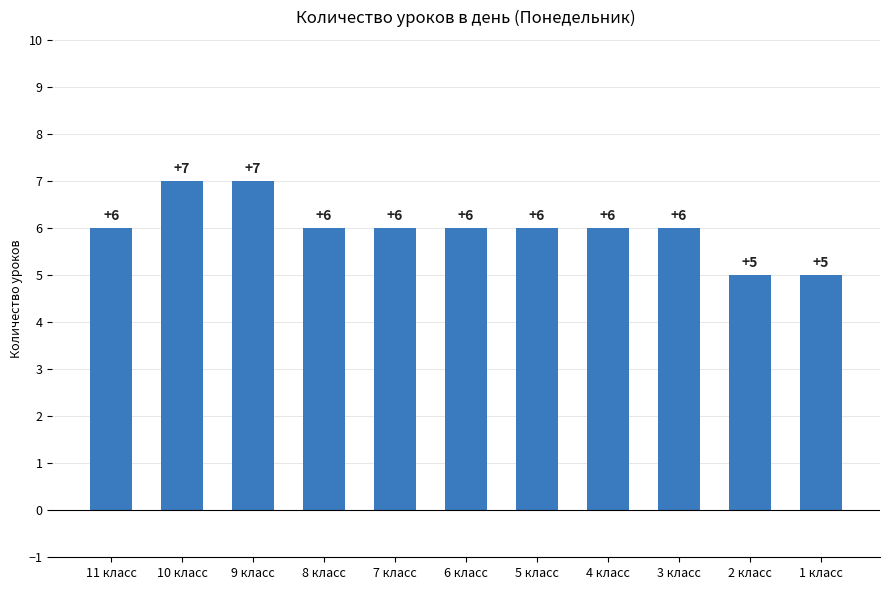

What position from the right is 5 класс?

5